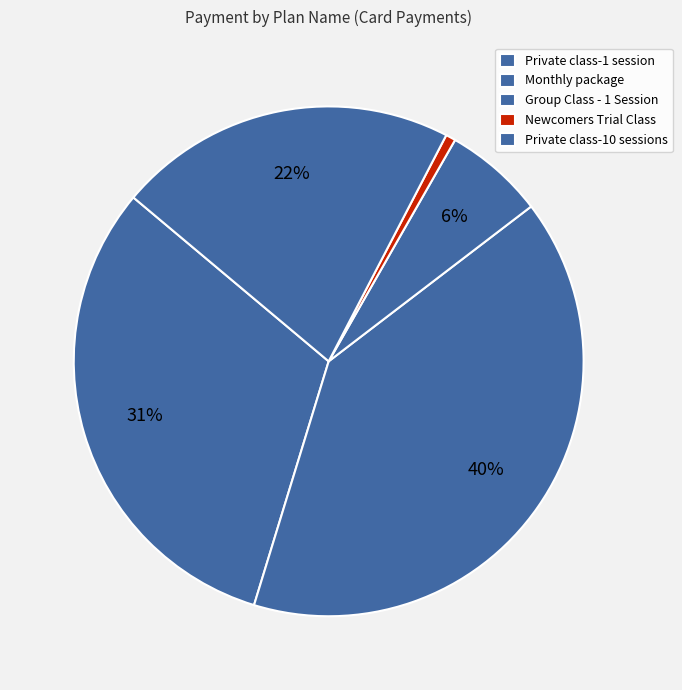

Do Newcomers Trial Class and Private class-10 sessions together represent more than half of the pie?

No